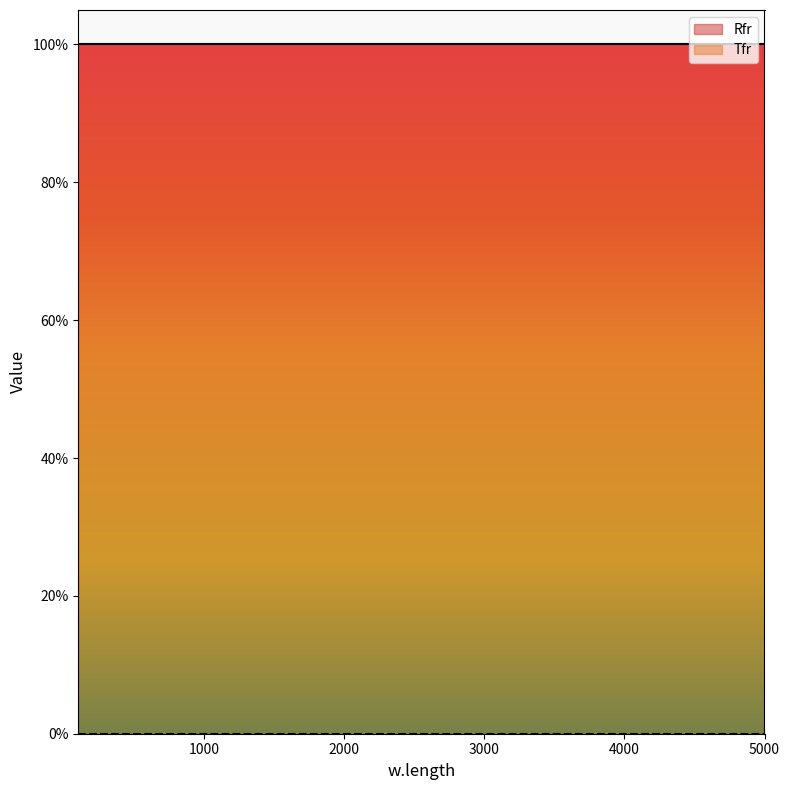

At which category is the sum across all series the highest?

100